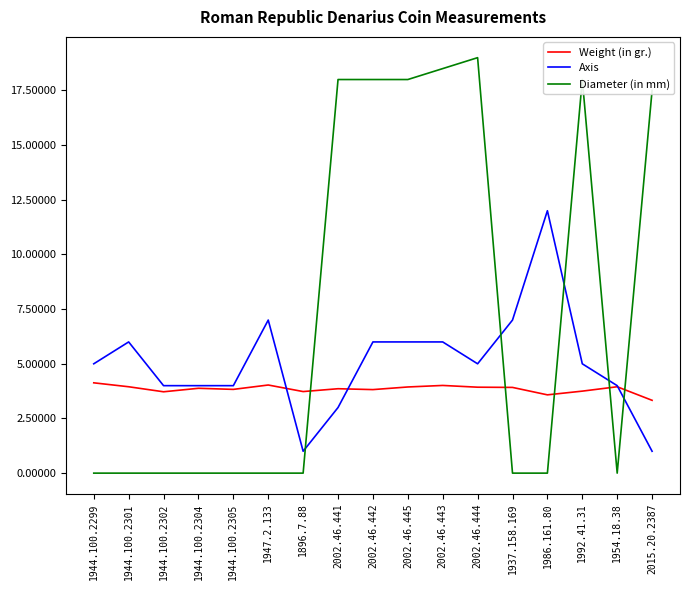

Read the Diameter (in mm) value at 1992.41.31.

18.0